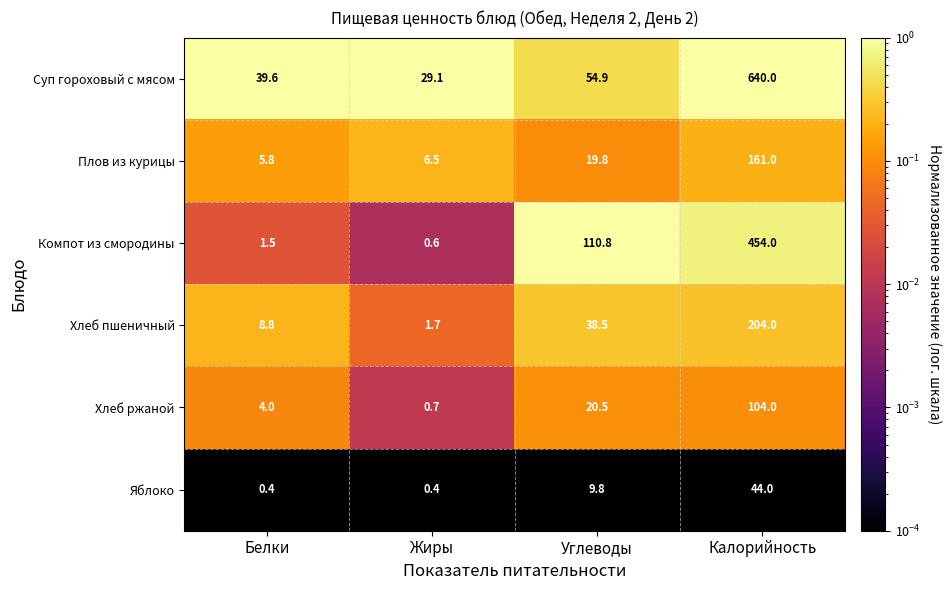

At which category does the chart reach its peak across all series?

Калорийность